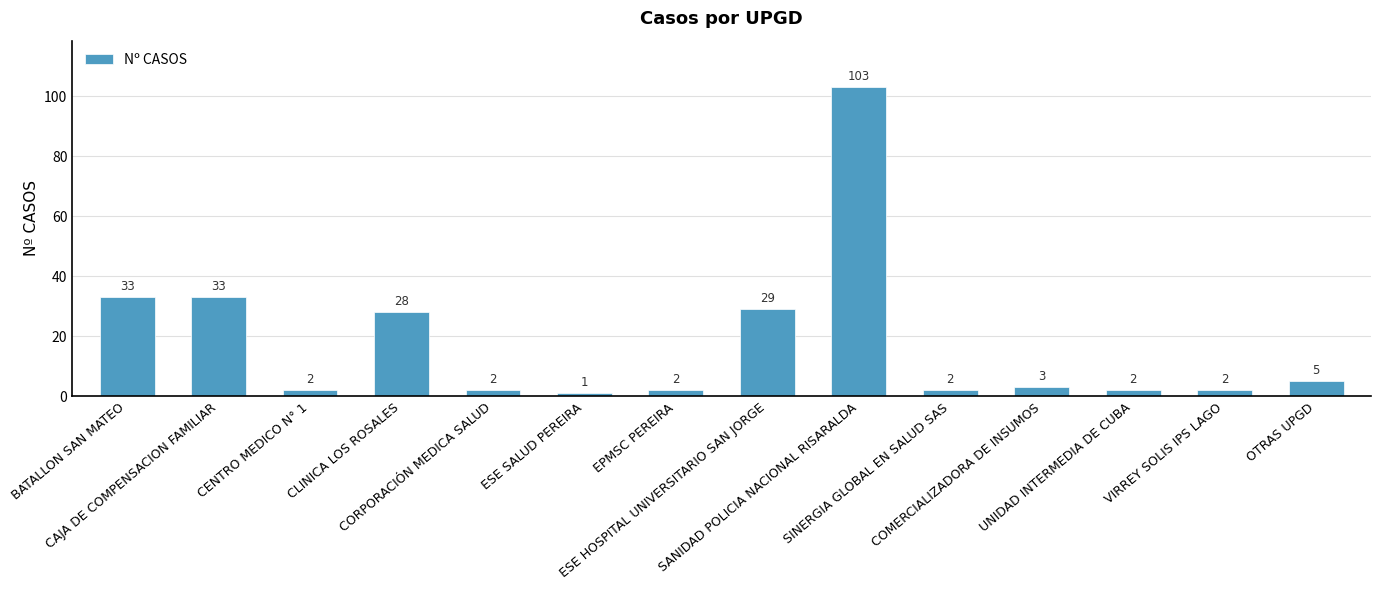

How many series are shown in this chart?

1